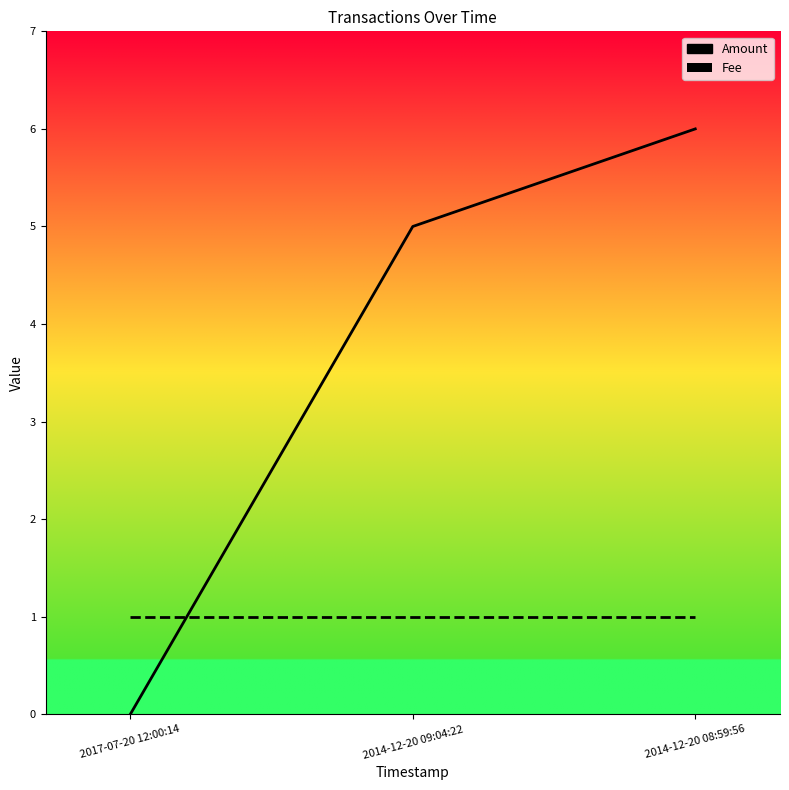

What is the sum of all Fee values?

3